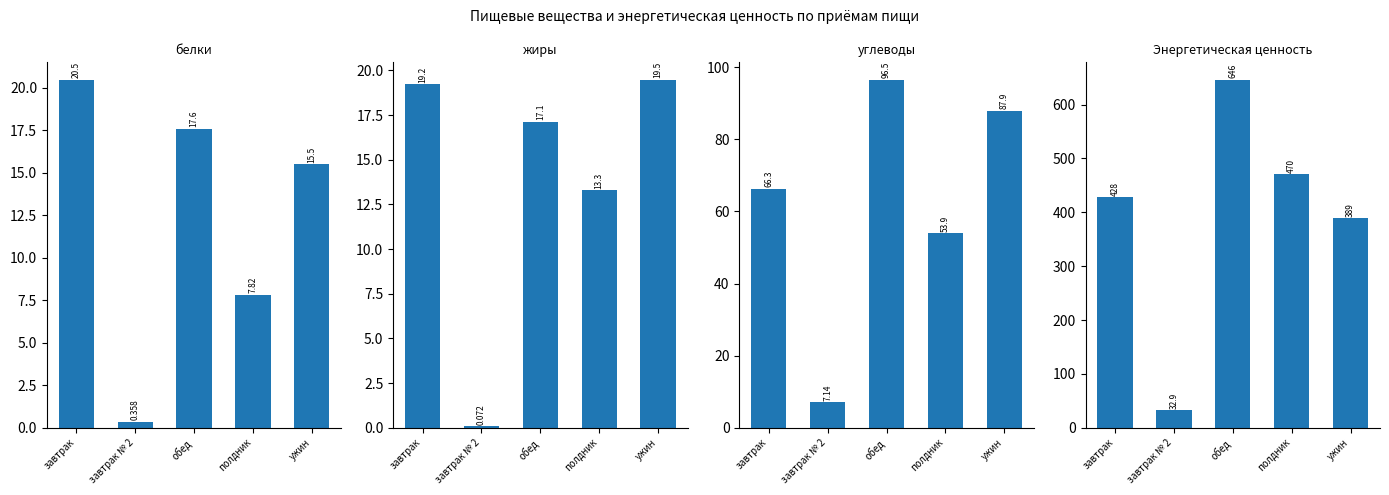

How many values in the углеводы series are below 66?

2